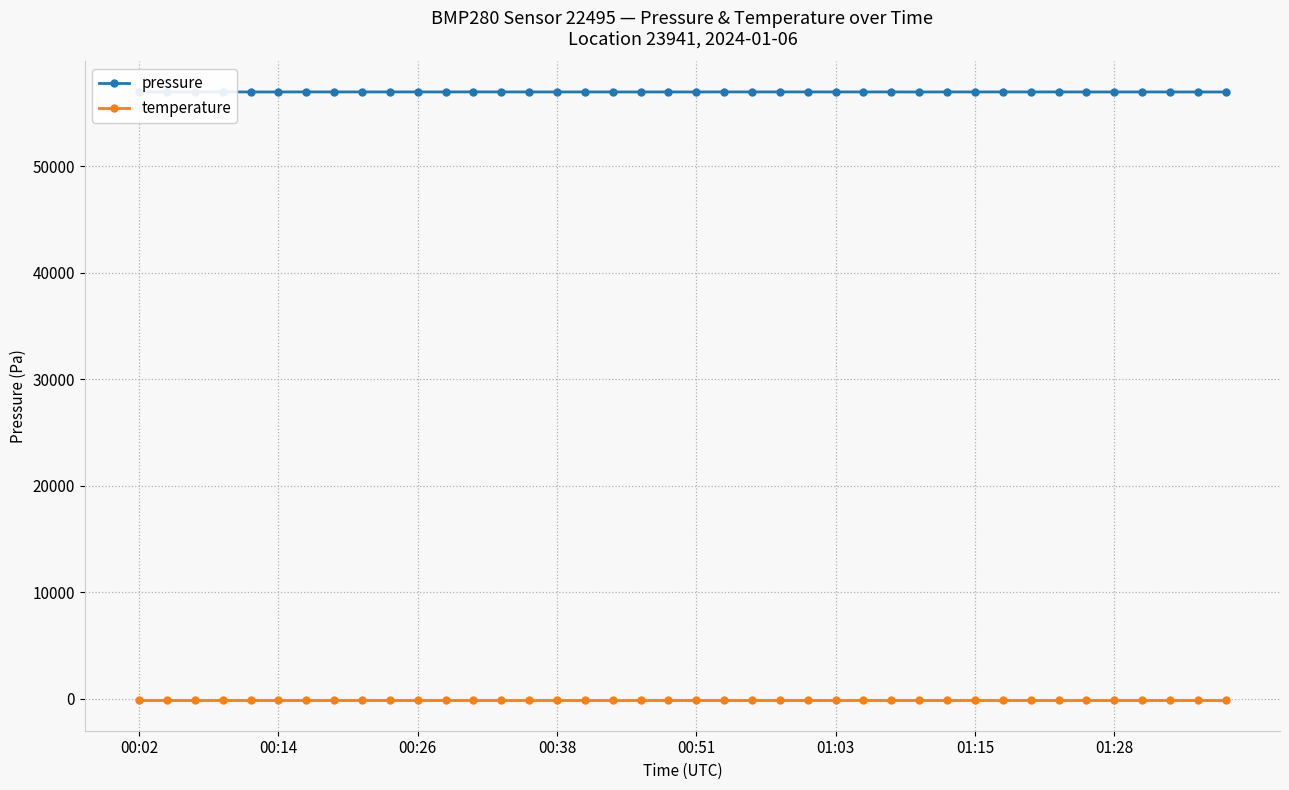

Which category has the lowest value across all series?

00:02